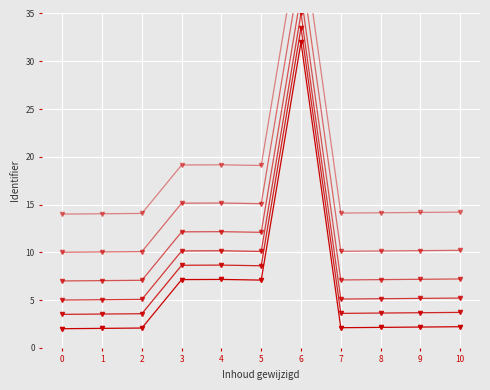

True or false: Identifier_line_2 has a value of 49.0 at 6.

False